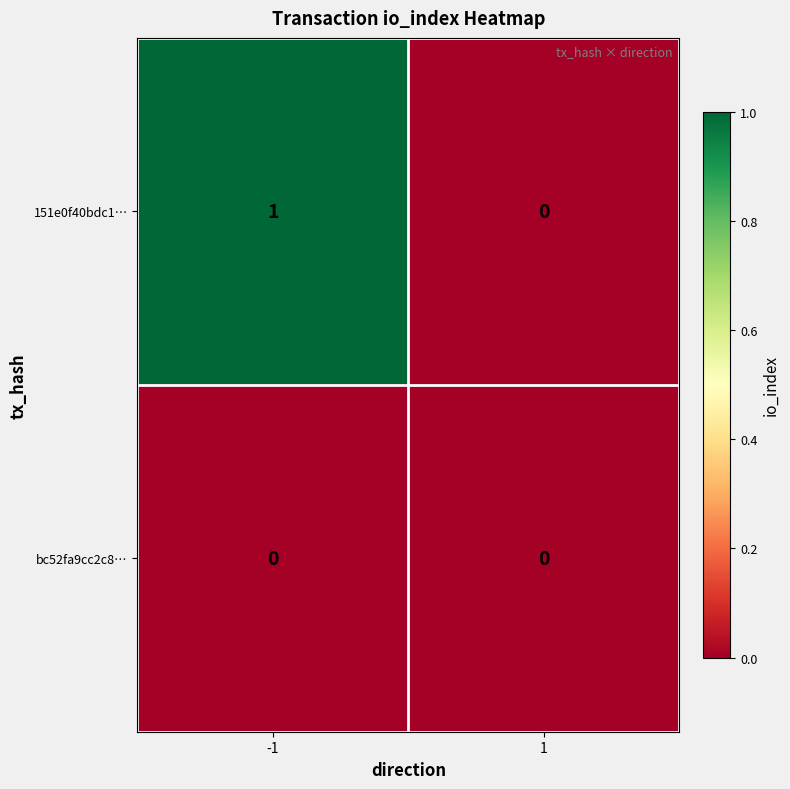

Rank the series at -1 from highest to lowest value.

151e0f40bdc1…, bc52fa9cc2c8…